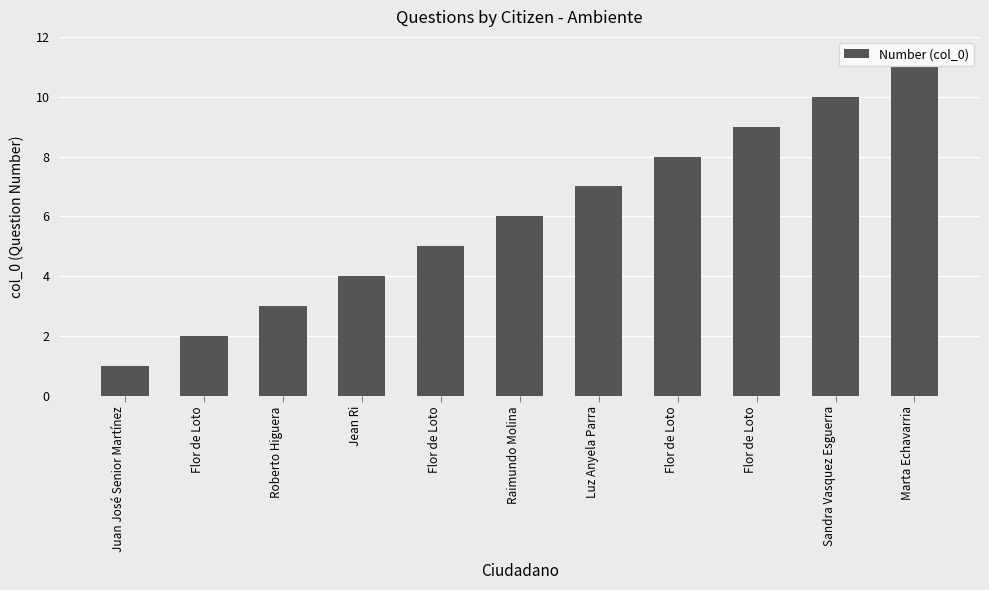

List the labels in order of value, smallest first.

Juan José Senior Martínez, Flor de Loto, Roberto Higuera, Jean Ri, Flor de Loto, Raimundo Molina, Luz Anyela Parra, Flor de Loto, Flor de Loto, Sandra Vasquez Esguerra, Marta Echavarria